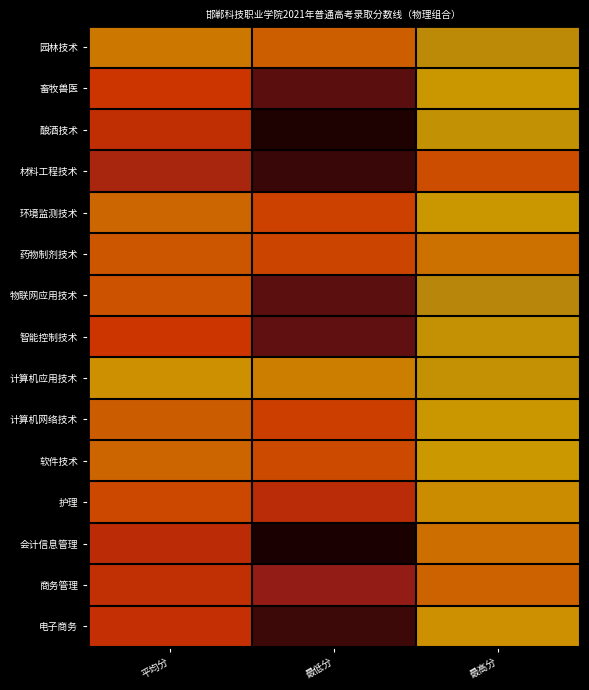

Which has a higher value, 最低分 or 平均分?

平均分